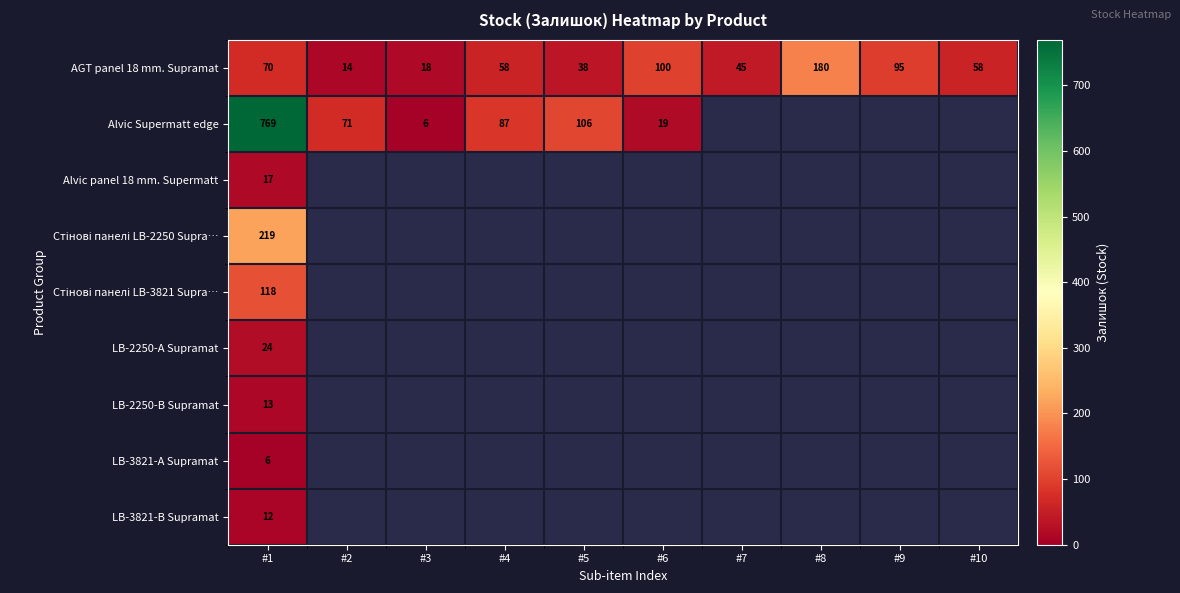

What is the smallest value displayed?

6.0